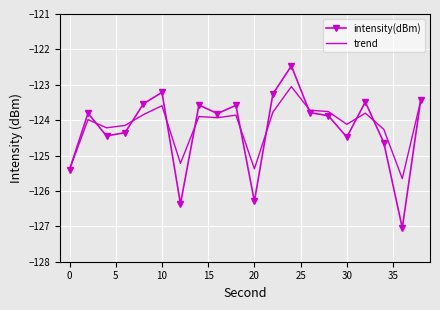

Rank the series by their maximum value, from lowest to highest.

trend, intensity(dBm)